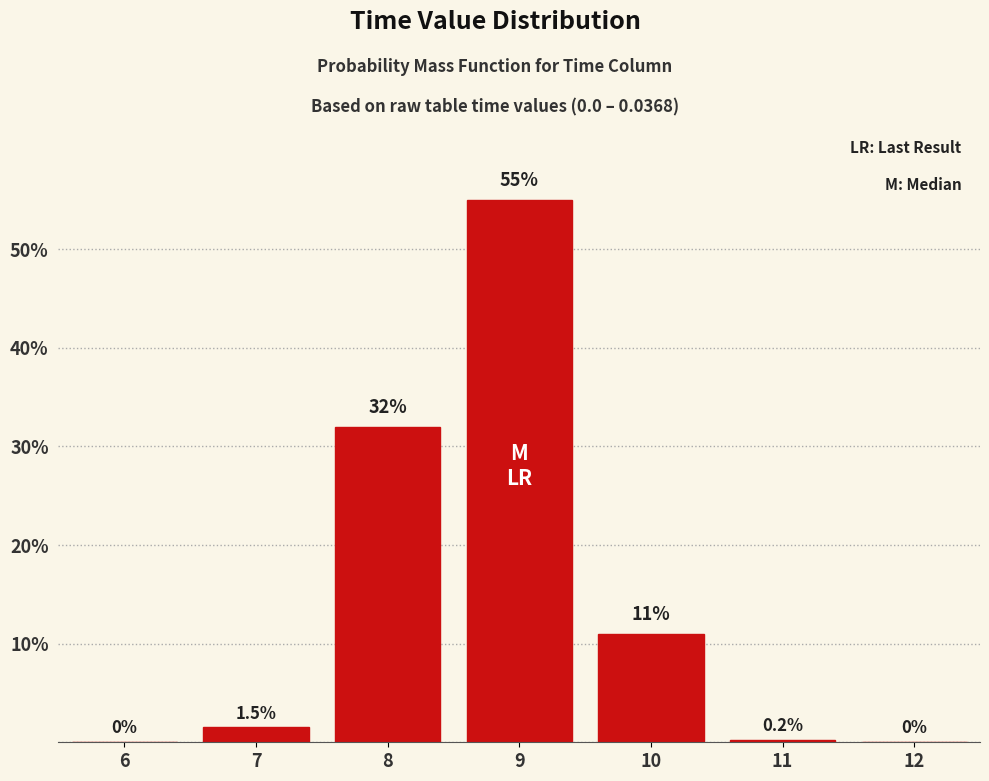

Reading left to right, transcribe all the data shown in this chart.

6=0.0	7=1.5	8=32.0	9=55.0	10=11.0	11=0.2	12=0.0